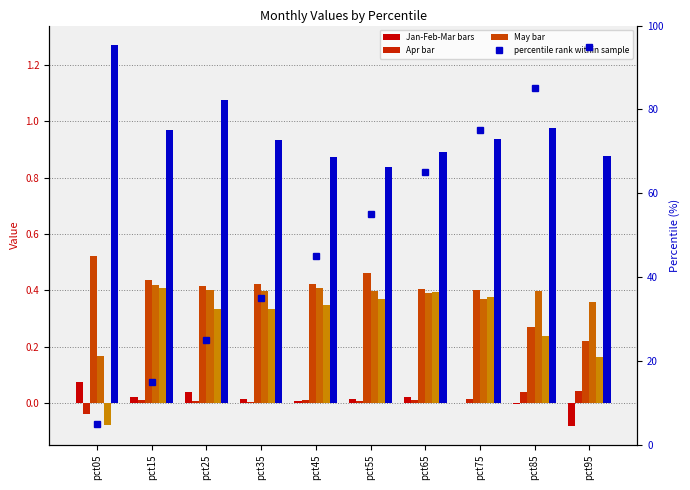

Reading left to right, transcribe all the data shown in this chart.

Jan: 0.1	0.0	0.0	0.0	0.0	0.0	0.0	-0.0	-0.0	-0.1
Feb: -0.0	0.0	0.0	0.0	0.0	0.0	0.0	0.0	0.0	0.0
Mar: 0.5	0.4	0.4	0.4	0.4	0.5	0.4	0.4	0.3	0.2
Apr: 0.2	0.4	0.4	0.4	0.4	0.4	0.4	0.4	0.4	0.4
May: -0.1	0.4	0.3	0.3	0.3	0.4	0.4	0.4	0.2	0.2
Jun: 1.3	1.0	1.1	0.9	0.9	0.8	0.9	0.9	1.0	0.9